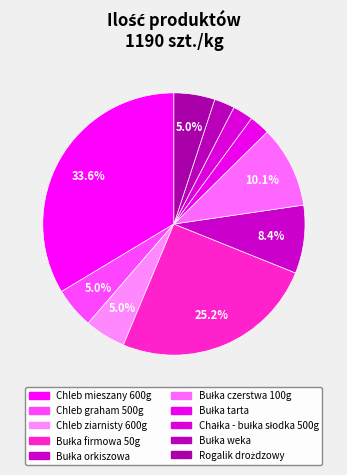

Is Rogalik drożdzowy the majority of the pie?

No